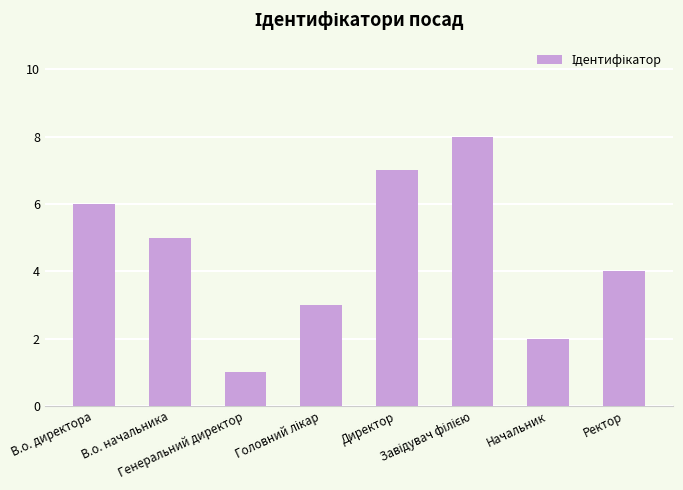

Is it true that the value at Начальник is 1?

False